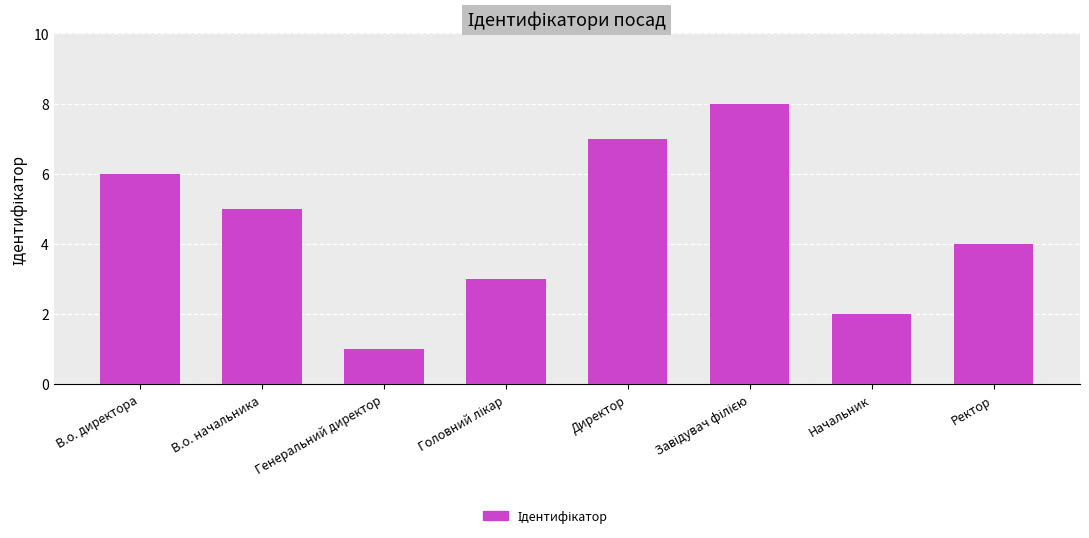

Between Генеральний директор and В.о. начальника, which is larger?

В.о. начальника